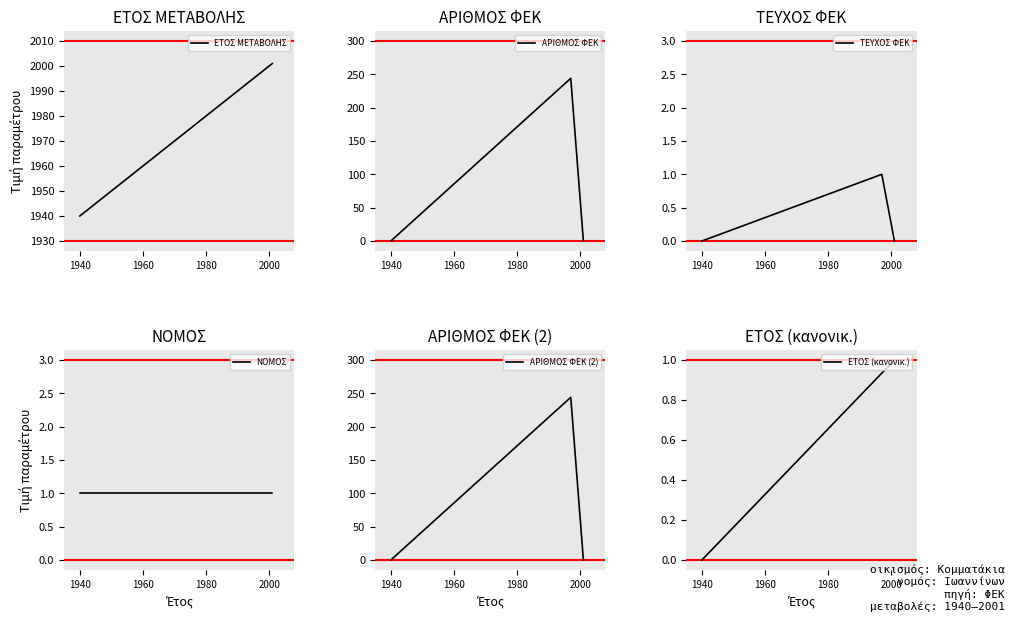

What is the lowest value of the ΕΤΟΣ ΜΕΤΑΒΟΛΗΣ series?

1940